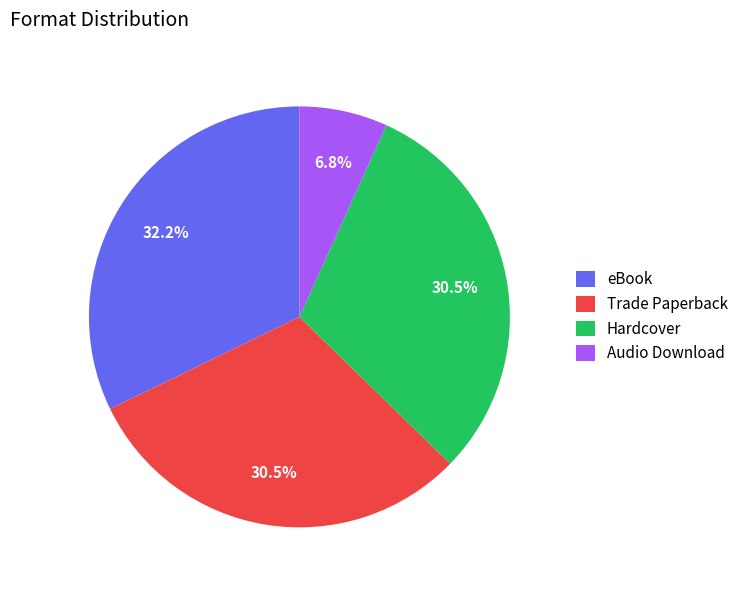

Is there a majority slice in this chart?

No